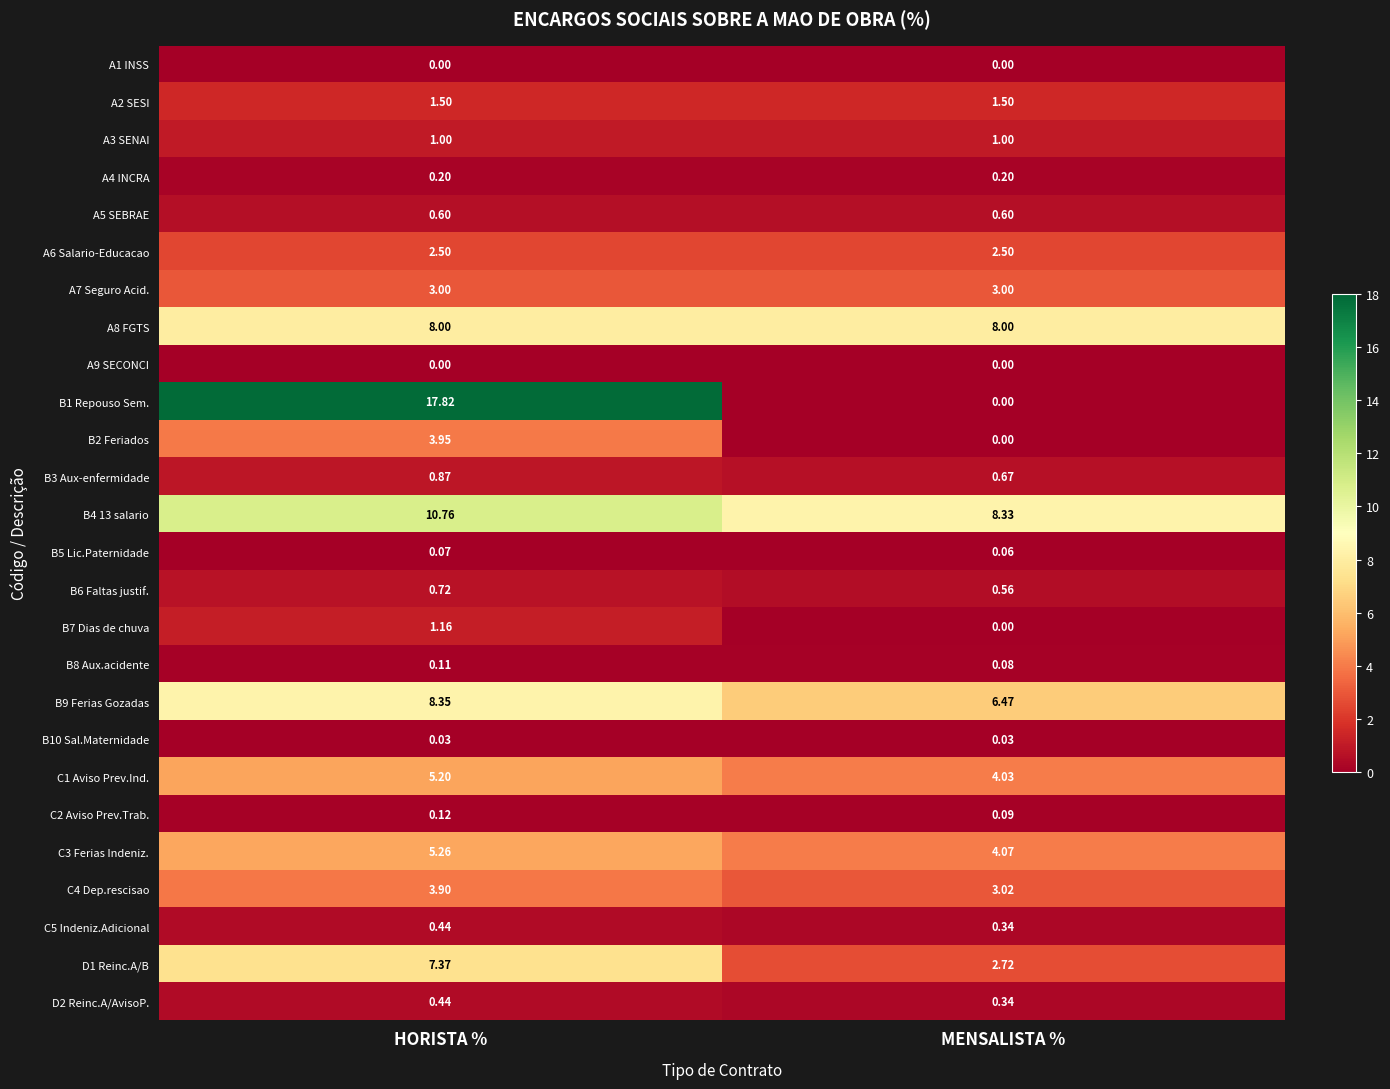

What is the total value across all series at HORISTA %?

83.4